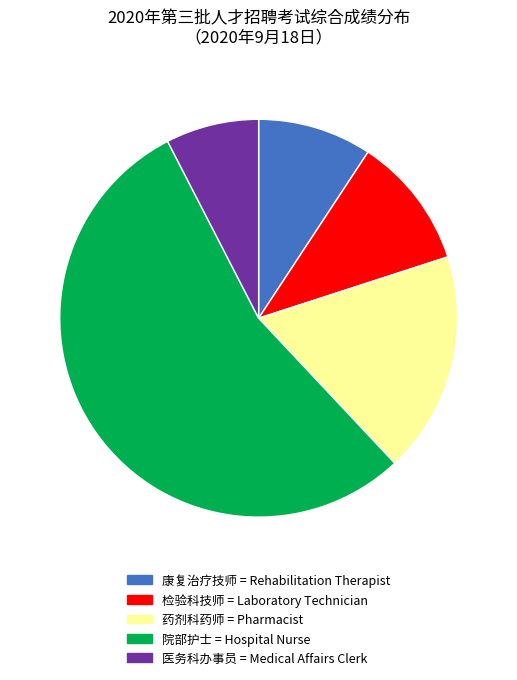

Rank the categories by value from highest to lowest.

院部护士, 药剂科药师, 检验科技师, 康复治疗技师, 医务科办事员